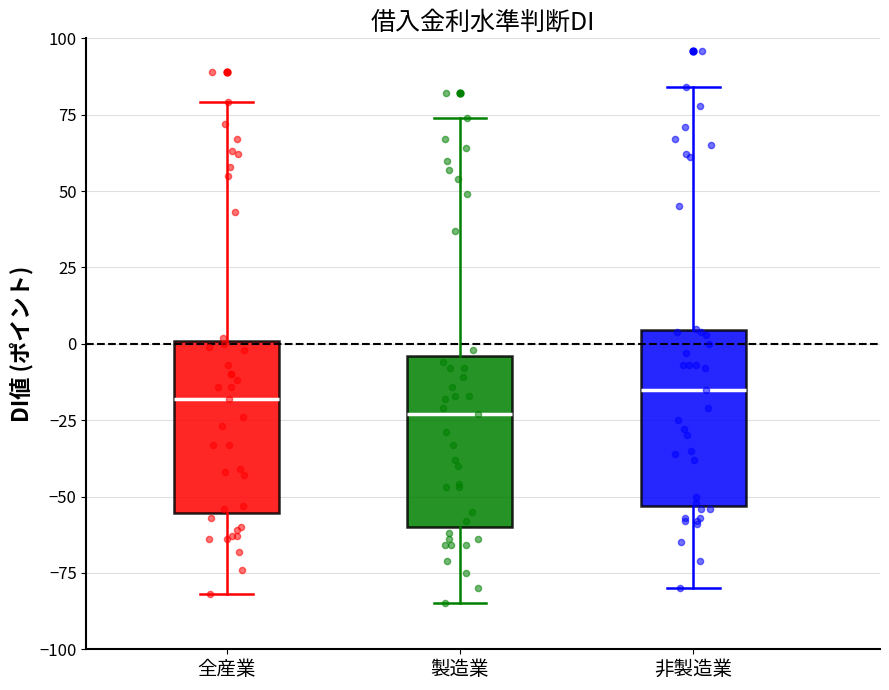

Reading left to right, read every box against the y-axis: the position of its median line, the range the box covers, and the ends of its whiskers. The values are not printed on the chart, so give them approximately, as read against the axis.

全産業: median -20, box -55 to 0, whiskers -80 to 80
製造業: median -25, box -60 to -5, whiskers -85 to 75
非製造業: median -15, box -55 to 5, whiskers -80 to 85